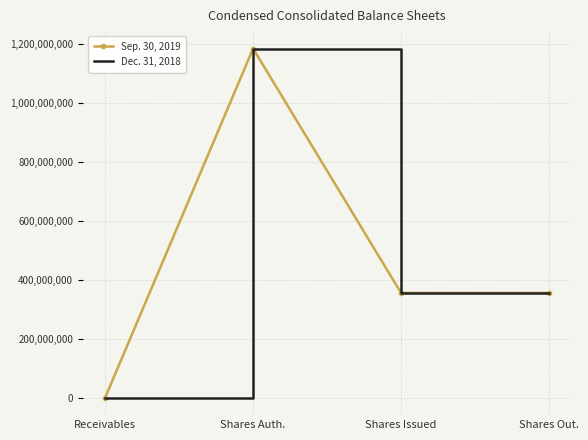

At which label does Dec. 31, 2018 reach its minimum?

Receivables